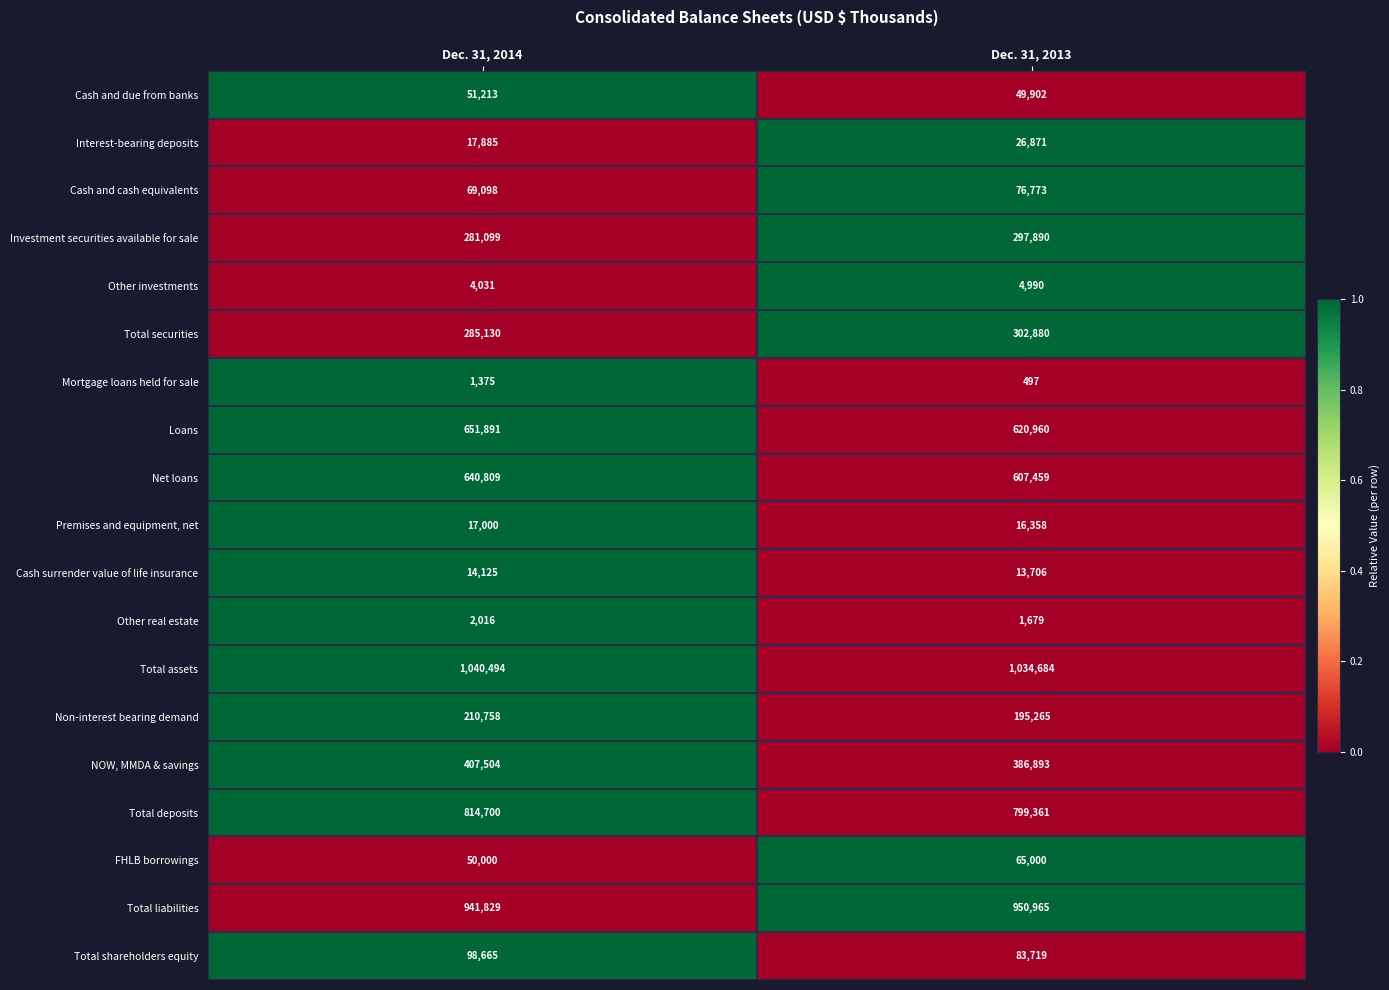

What is the difference between the Total liabilities values at Dec. 31, 2013 and Dec. 31, 2014?

9136